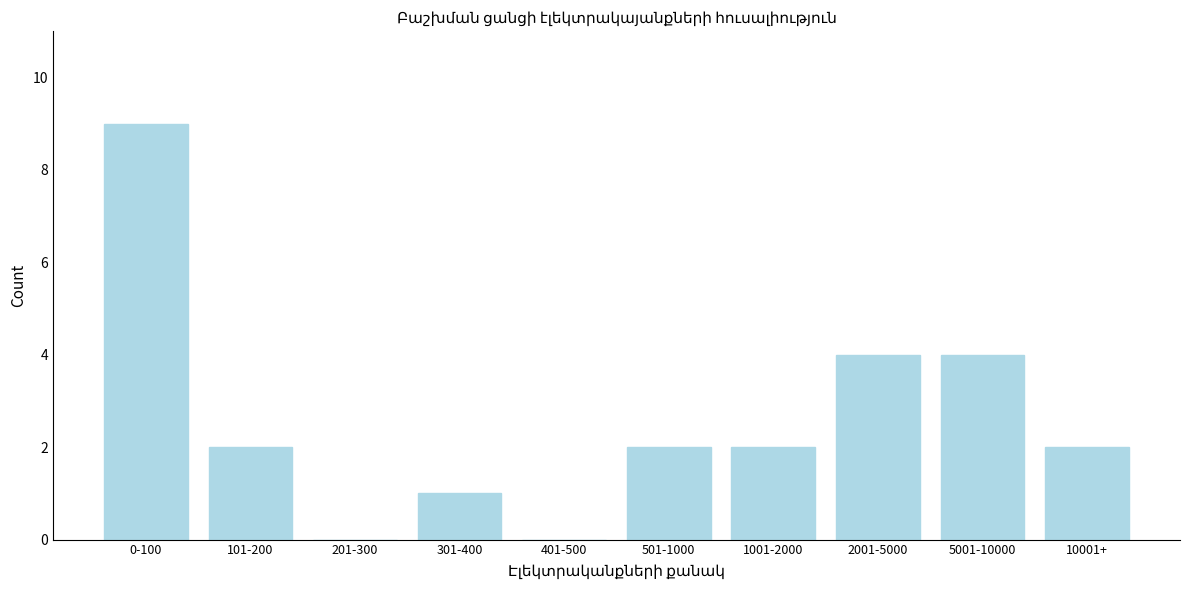

Reading left to right, extract all data points from this chart.

0-100=9	101-200=2	201-300=0	301-400=1	401-500=0	501-1000=2	1001-2000=2	2001-5000=4	5001-10000=4	10001+=2